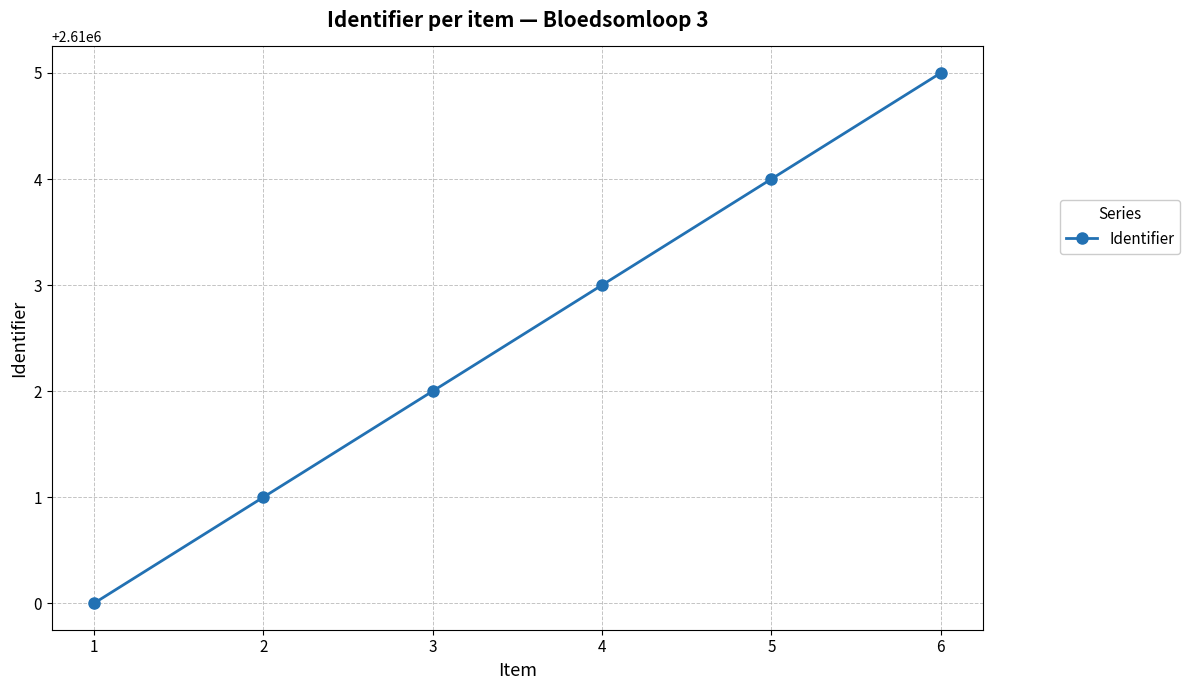

The chart shows a value of 3509966 at 5. True or false?

False